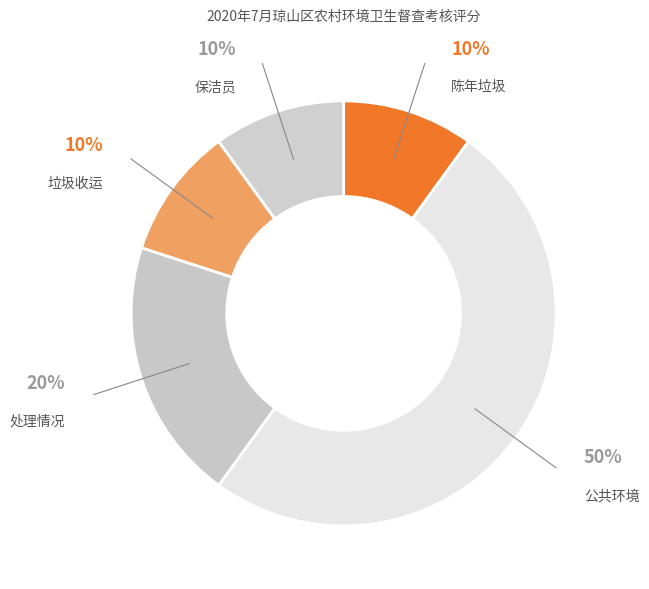

Between 公共环境 and 垃圾收运, which is larger?

公共环境